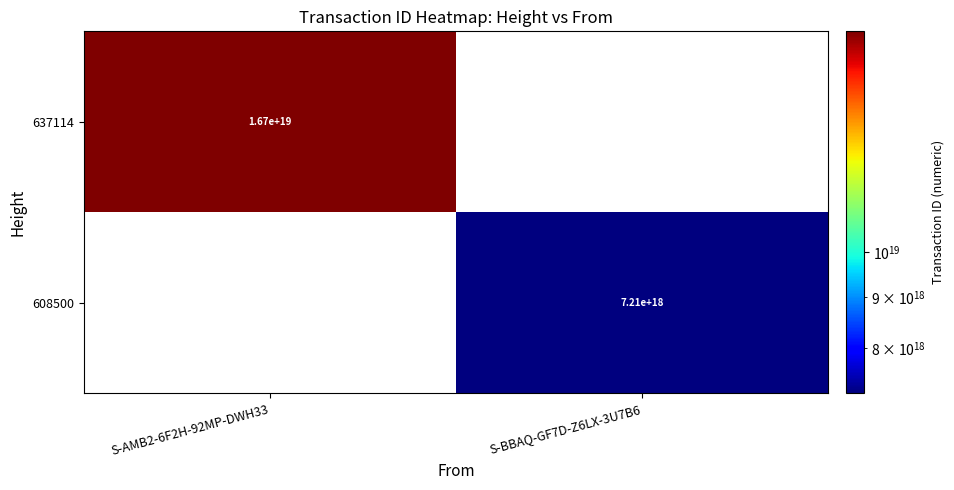

Is the value of 608500 at S-BBAQ-GF7D-Z6LX-3U7B6 greater than the value of 637114 at S-AMB2-6F2H-92MP-DWH33?

No